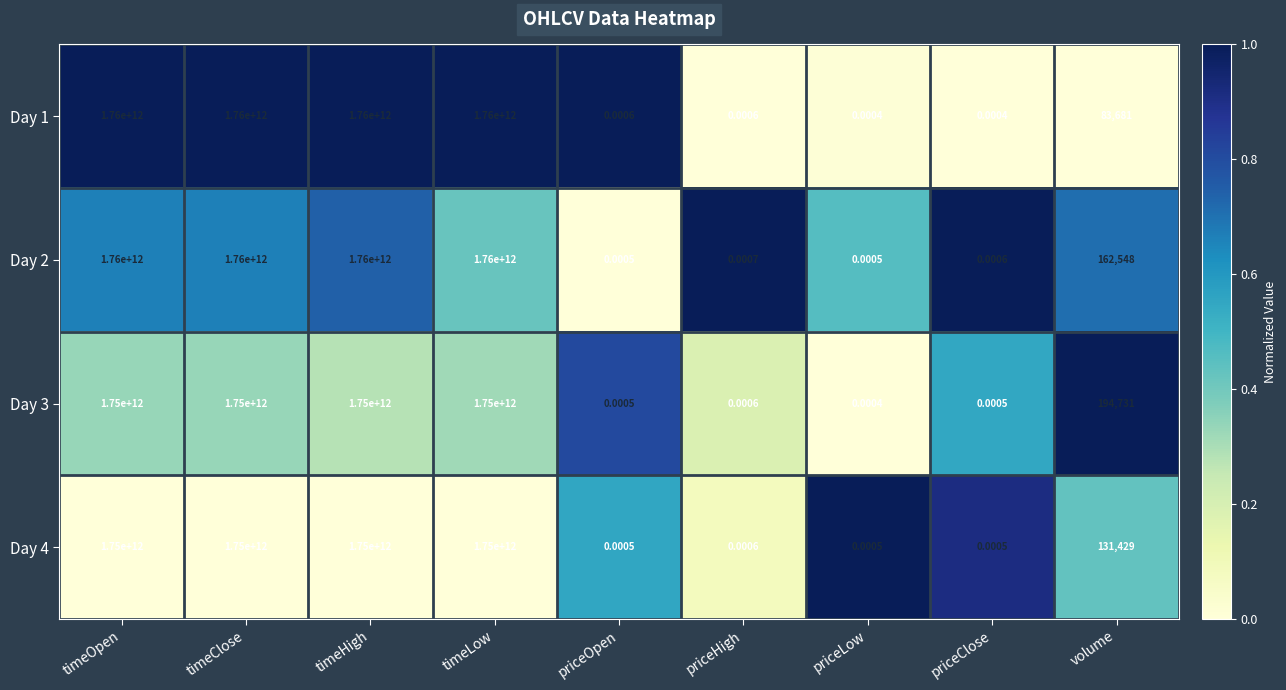

Where does the Day 4 series first go above 131429?

timeOpen